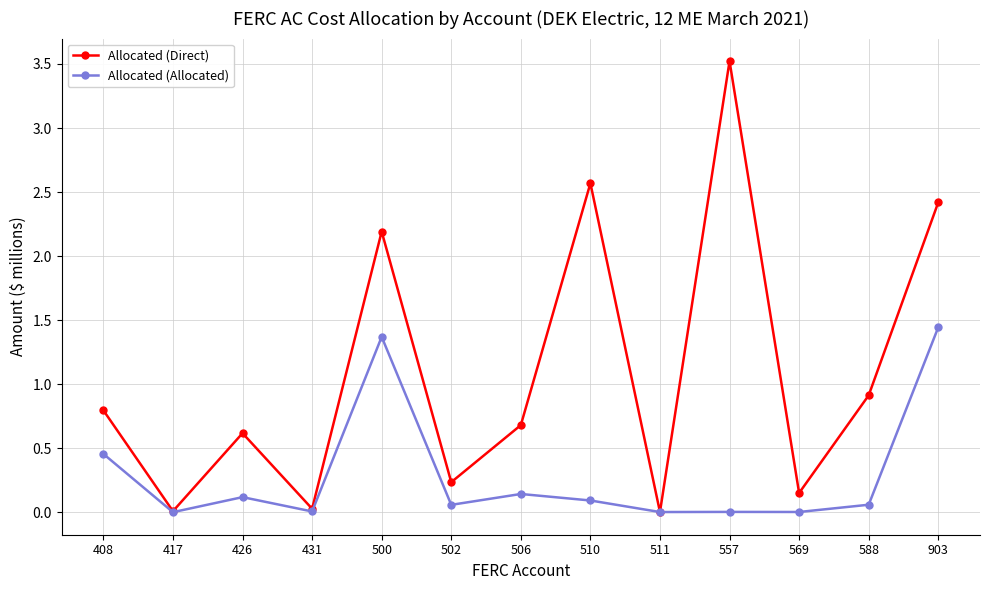

List the series in order of their peak value, lowest first.

Allocated (Allocated), Allocated (Direct)